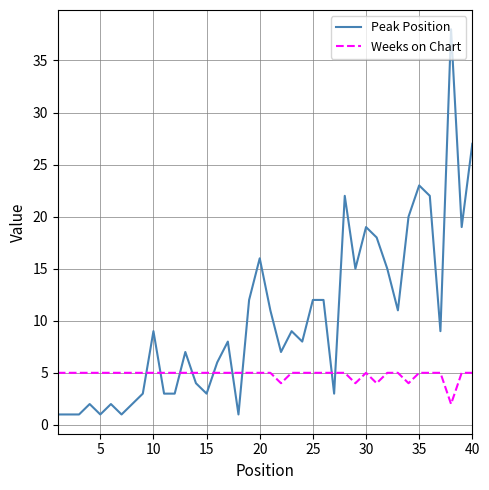

Rank the series by their maximum value, from highest to lowest.

Peak Position, Weeks on Chart